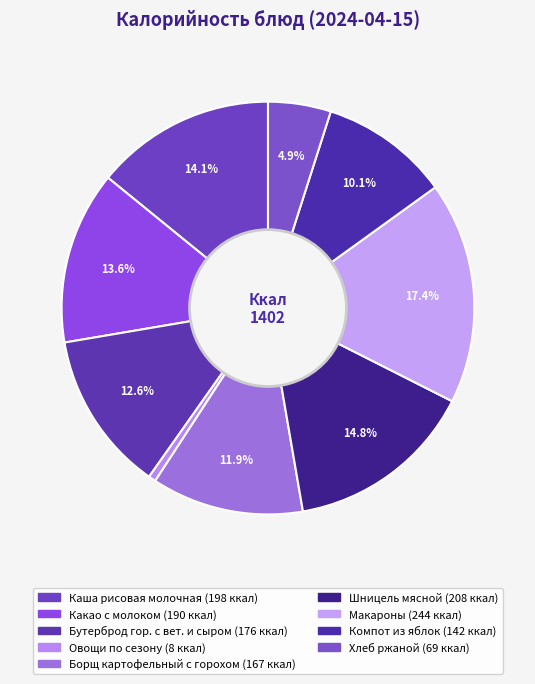

How many slices are in this pie chart?

9